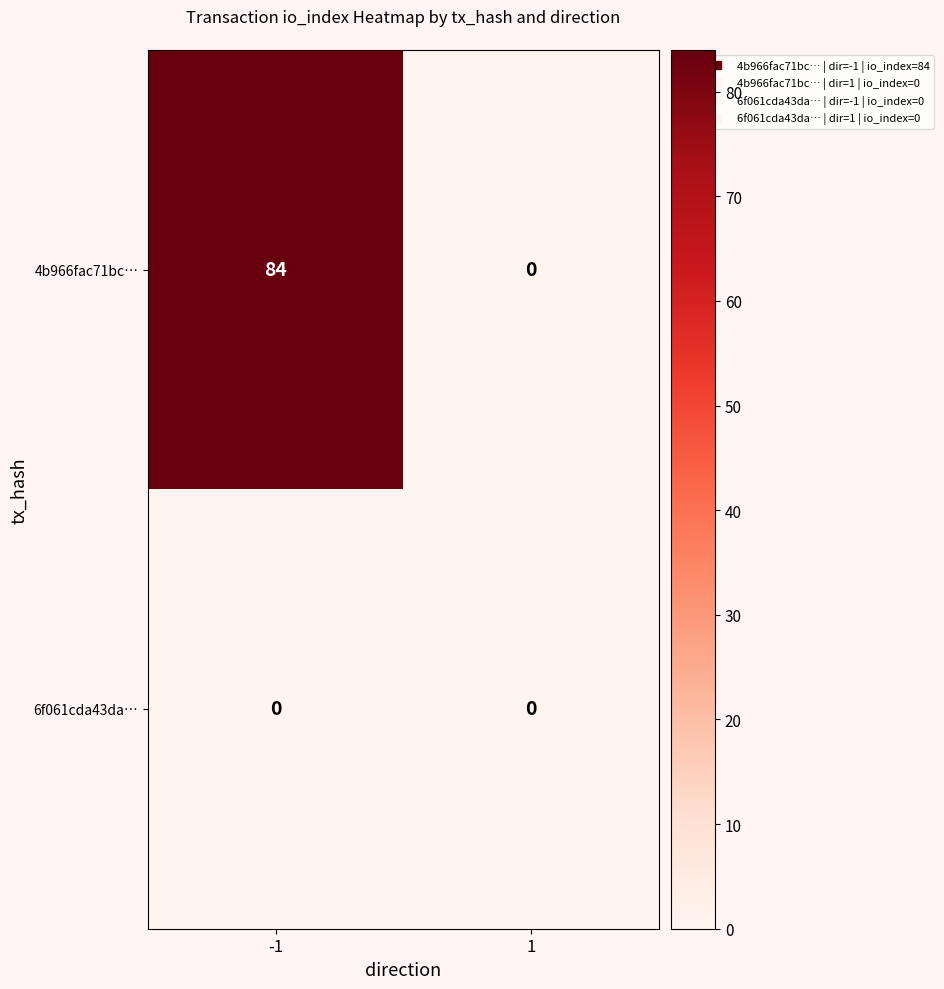

What is the total value across all series at -1?

84